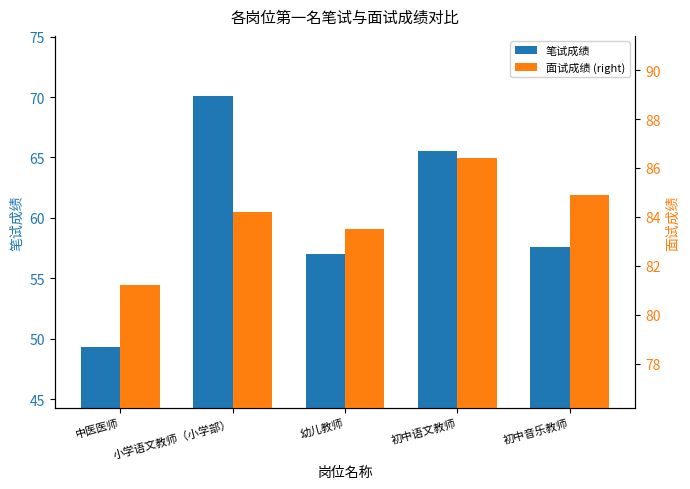

What are all the series names shown in the legend?

笔试成绩, 面试成绩